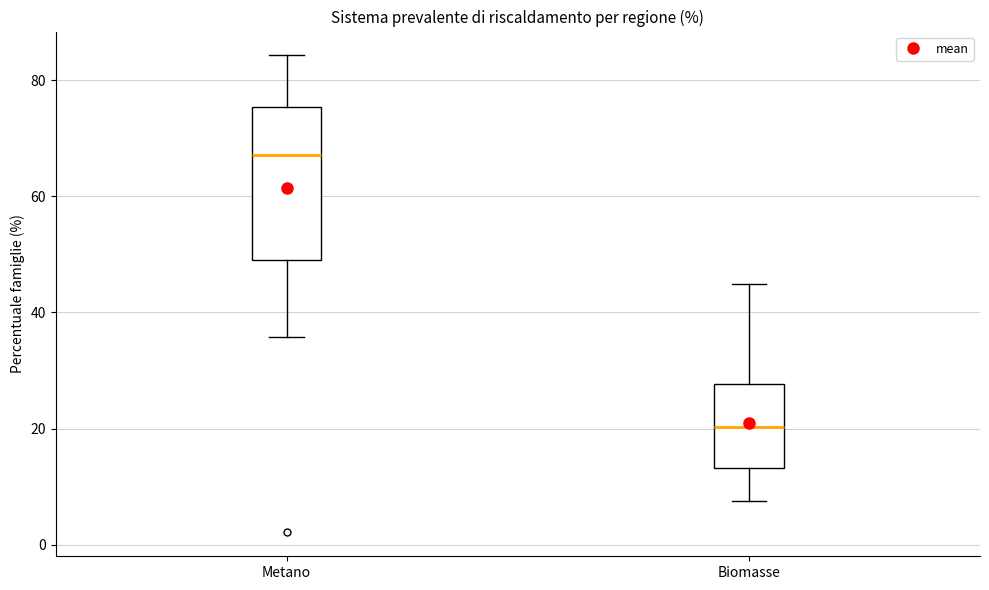

Which box has the highest median line?

Metano